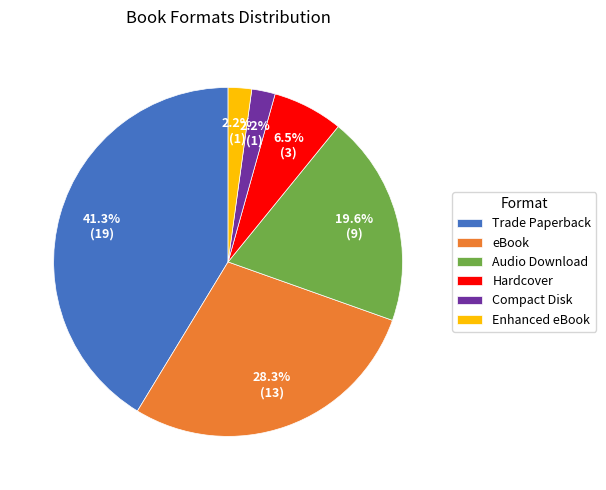

What percentage is the Enhanced eBook slice, to the nearest percent?

2%